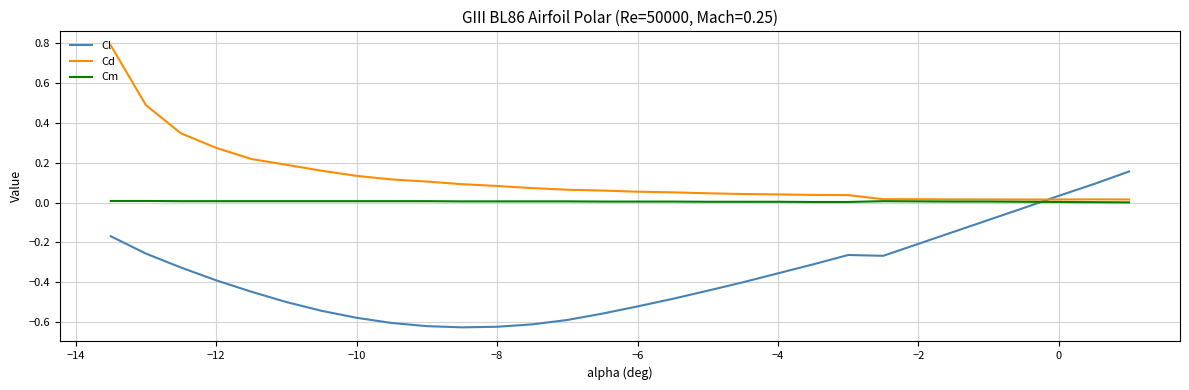

Which series ends up on top after the final intersection of Cm and Cl?

Cl